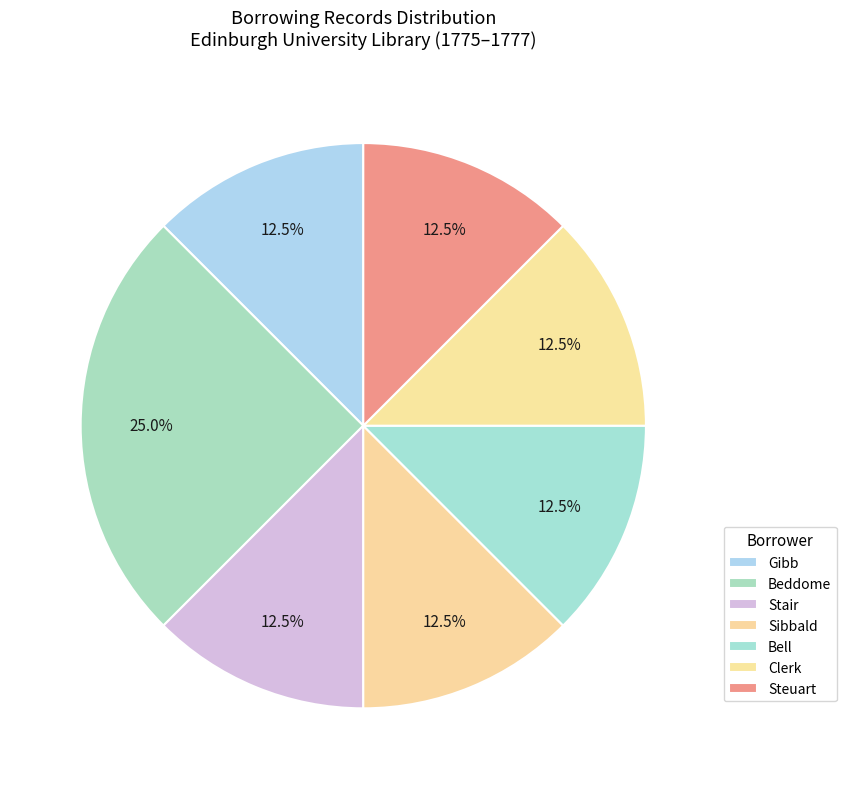

Count the number of slices in the pie.

7